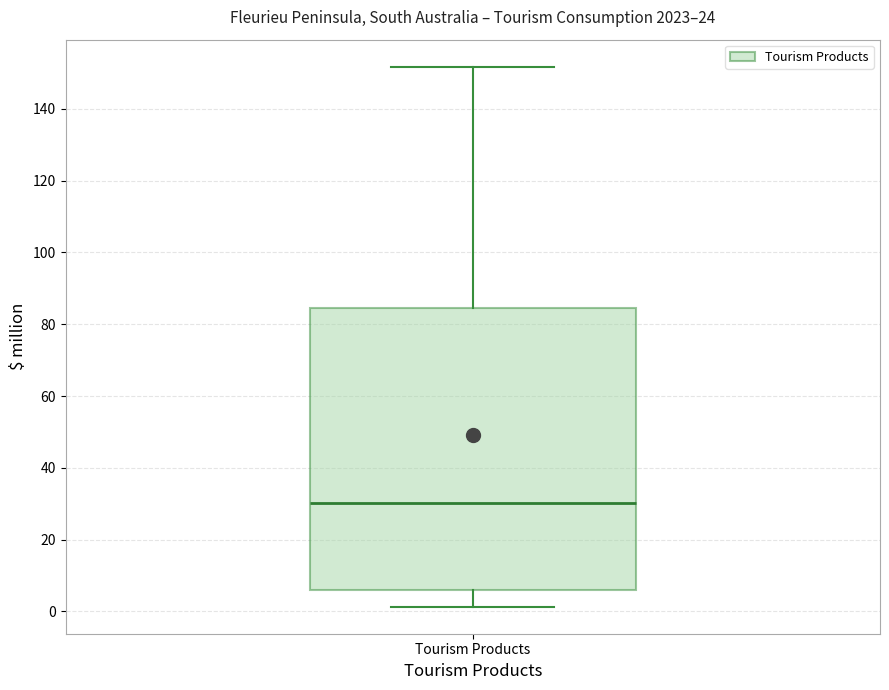

Where does the median line of the box for Tourism Products sit on the y-axis? The values are not printed on the chart, so give them approximately, as read against the axis.

30